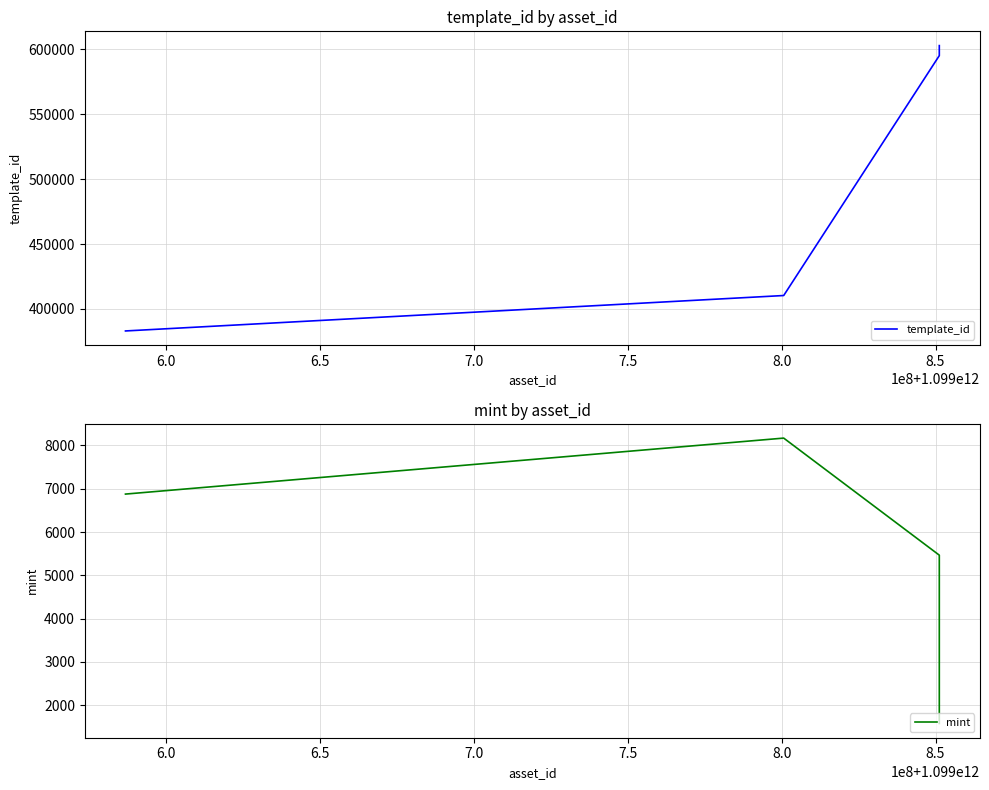

True or false: template_id has more than 1 interior local peaks.

False